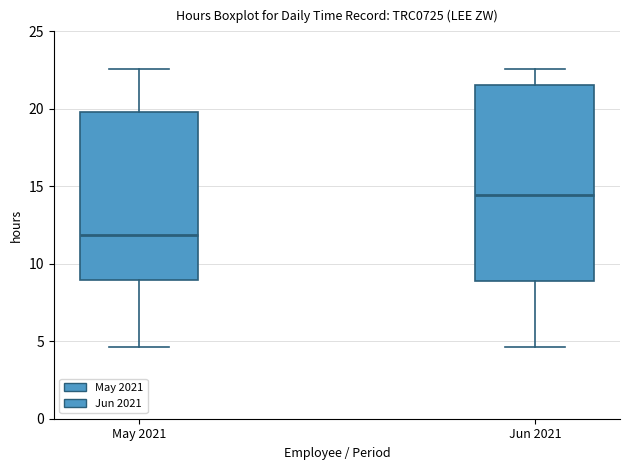

Which box is the tallest, from its lower edge to its upper edge?

Jun 2021